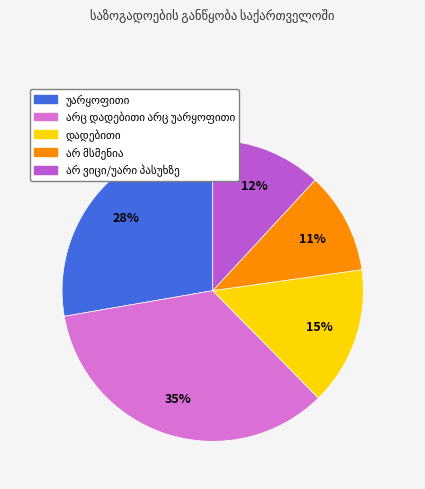

To the nearest percent, what is the difference between the largest and smallest slice percentages?

24%